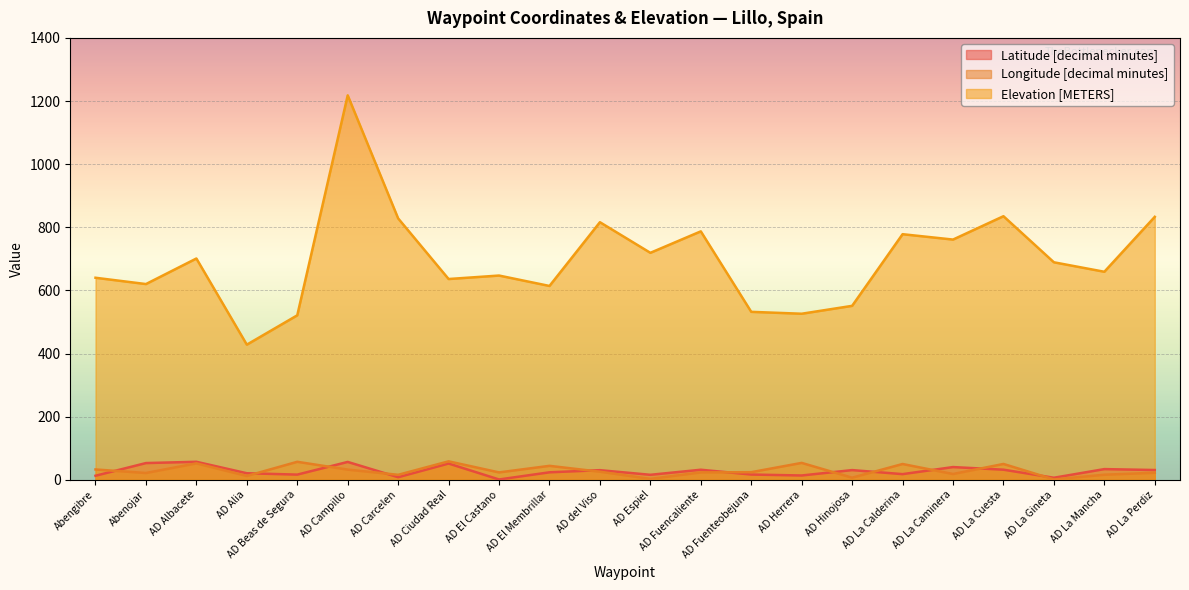

Reading right to left, extract all data points from this chart.

Latitude [decimal minutes]: AD La Perdiz=30.8	AD La Mancha=33.7	AD La Gineta=6.3	AD La Cuesta=31.9	AD La Caminera=40.2	AD La Calderina=17.8	AD Hinojosa=30.6	AD Herrera=13.5	AD Fuenteobejuna=16.5	AD Fuencaliente=31.7	AD Espiel=15.7	AD del Viso=30.4	AD El Membrillar=23.6	AD El Castano=0.8	AD Ciudad Real=51.4	AD Carcelen=8.0	AD Campillo=56.5	AD Beas de Segura=16.3	AD Alia=20.6	AD Albacete=56.9	Abenojar=52.9	Abengibre=12.7
Longitude [decimal minutes]: AD La Perdiz=22.1	AD La Mancha=15.9	AD La Gineta=0.9	AD La Cuesta=50.0	AD La Caminera=18.2	AD La Calderina=49.9	AD Hinojosa=6.5	AD Herrera=53.4	AD Fuenteobejuna=24.0	AD Fuencaliente=23.3	AD Espiel=2.7	AD del Viso=25.5	AD El Membrillar=44.0	AD El Castano=23.3	AD Ciudad Real=58.3	AD Carcelen=15.6	AD Campillo=32.1	AD Beas de Segura=56.9	AD Alia=12.0	AD Albacete=52.0	Abenojar=21.4	Abengibre=32.6
Elevation [METERS]: AD La Perdiz=833.0	AD La Mancha=659.0	AD La Gineta=689.0	AD La Cuesta=835.0	AD La Caminera=761.0	AD La Calderina=778.0	AD Hinojosa=551.0	AD Herrera=526.0	AD Fuenteobejuna=532.0	AD Fuencaliente=787.0	AD Espiel=719.0	AD del Viso=816.0	AD El Membrillar=614.0	AD El Castano=647.0	AD Ciudad Real=636.0	AD Carcelen=828.0	AD Campillo=1218.0	AD Beas de Segura=521.0	AD Alia=428.0	AD Albacete=701.0	Abenojar=620.0	Abengibre=640.0